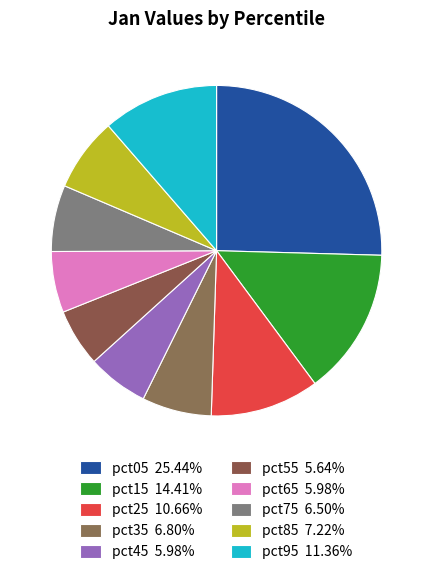

Combined, what portion of the pie is pct45 and pct75?

12.5%